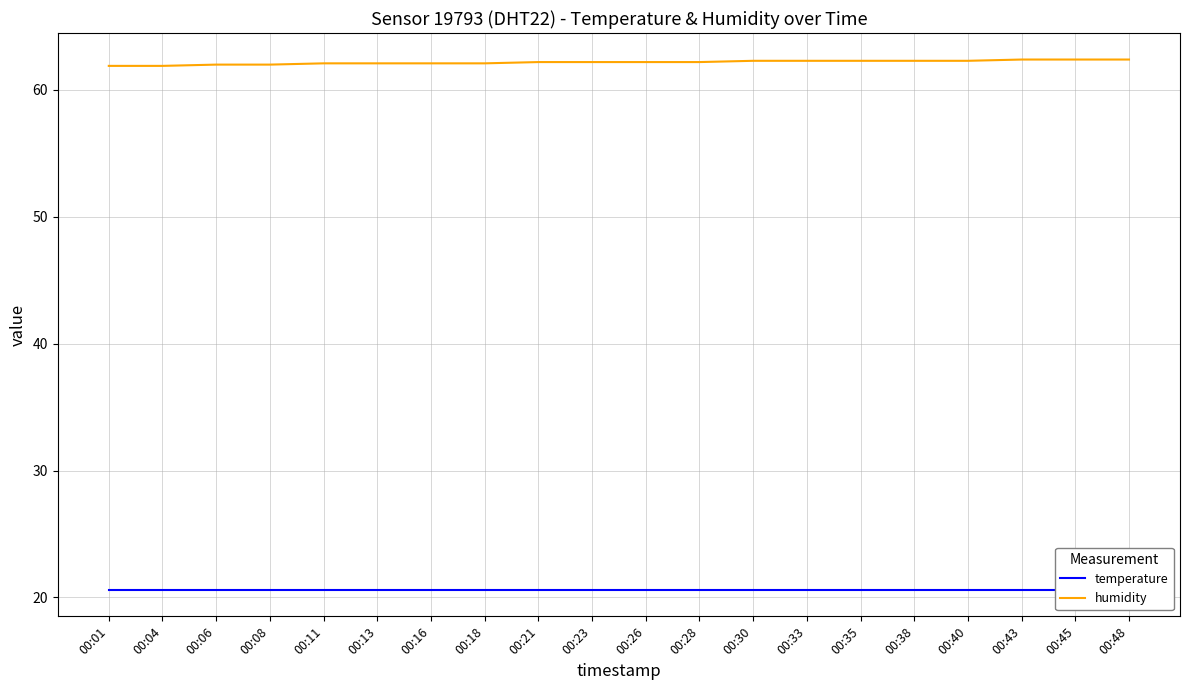

True or false: humidity and temperature intersect in this chart.

False